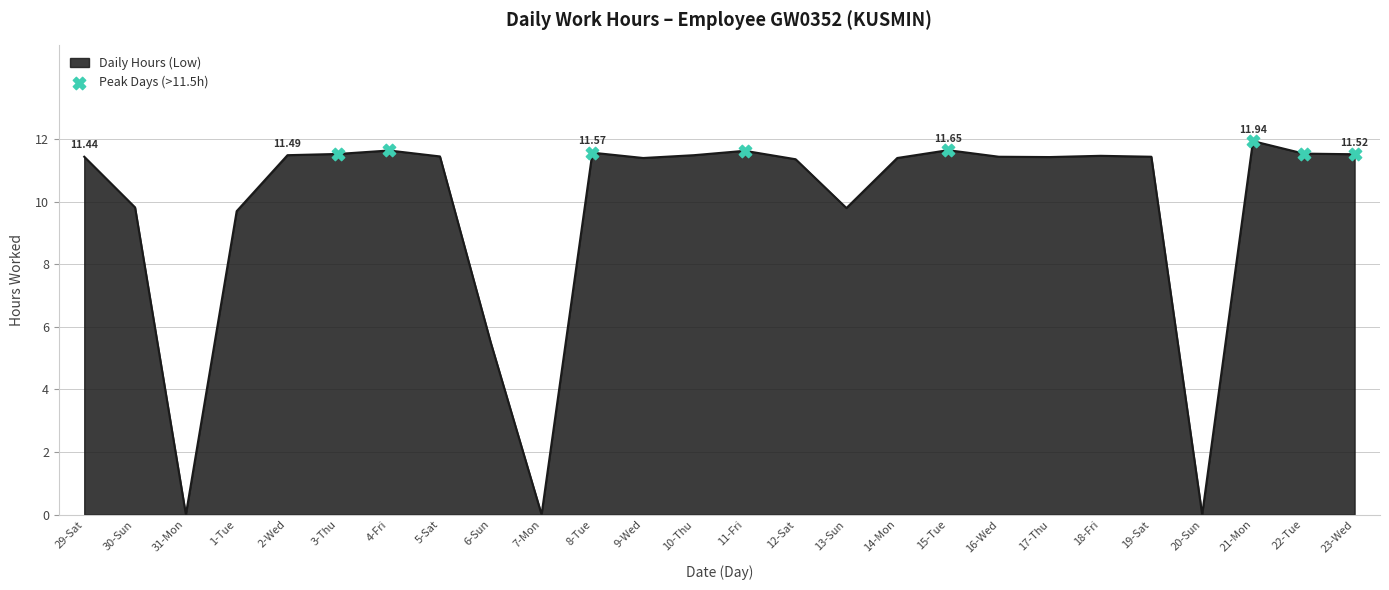

Which has a higher value, 30-Sun or 31-Mon?

30-Sun